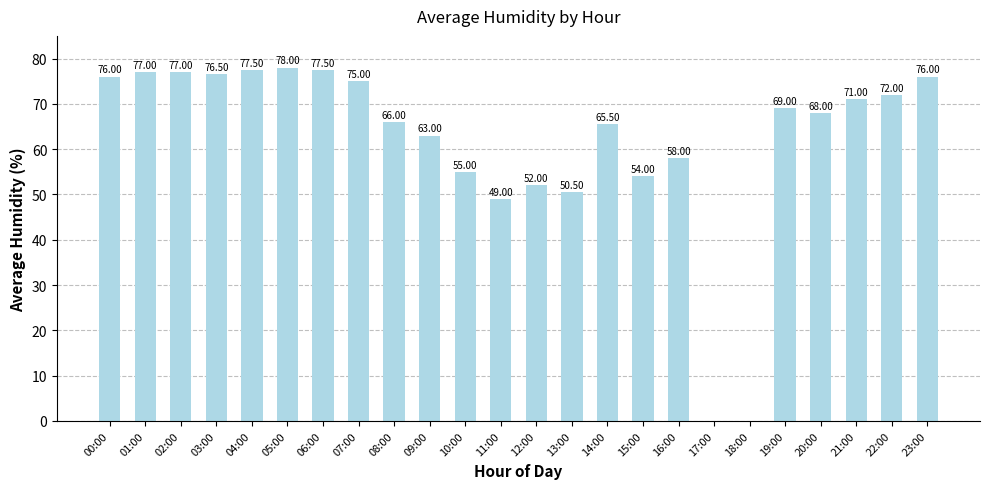

Reading right to left, what are all the values shown in this chart?

76.0	72.0	71.0	68.0	69.0	0.0	0.0	58.0	54.0	65.5	50.5	52.0	49.0	55.0	63.0	66.0	75.0	77.5	78.0	77.5	76.5	77.0	77.0	76.0